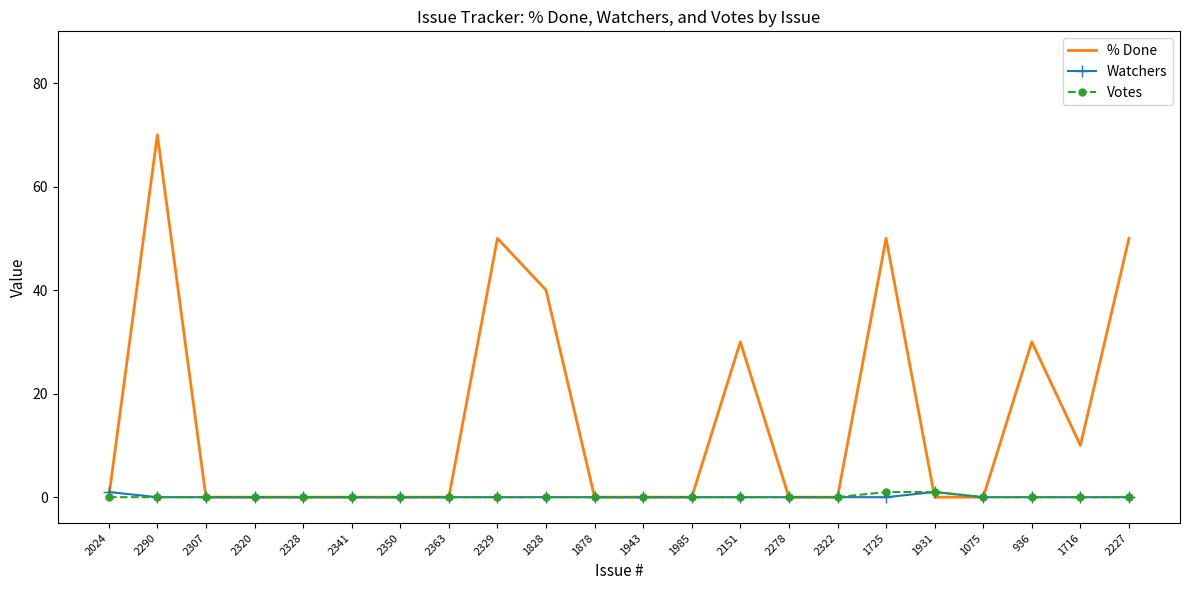

Which series has the widest spread of values?

% Done